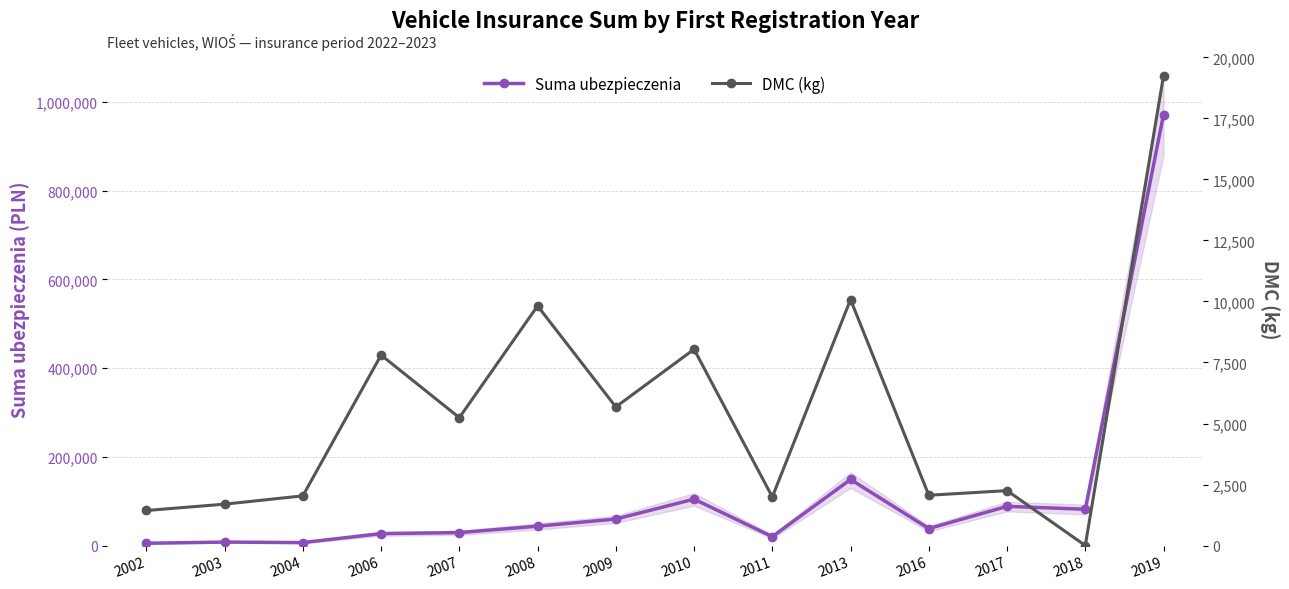

Where is DMC (kg) nearest to the value 9630?

2008